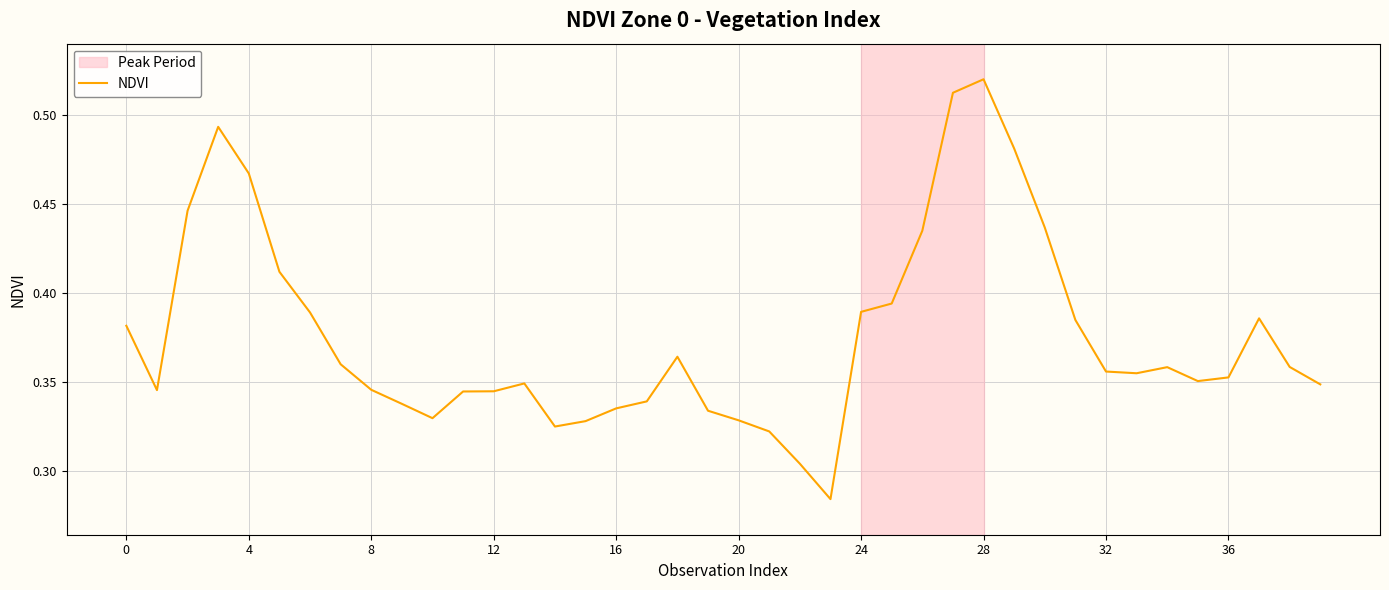

Is this an area chart (filled region under the line)?

No